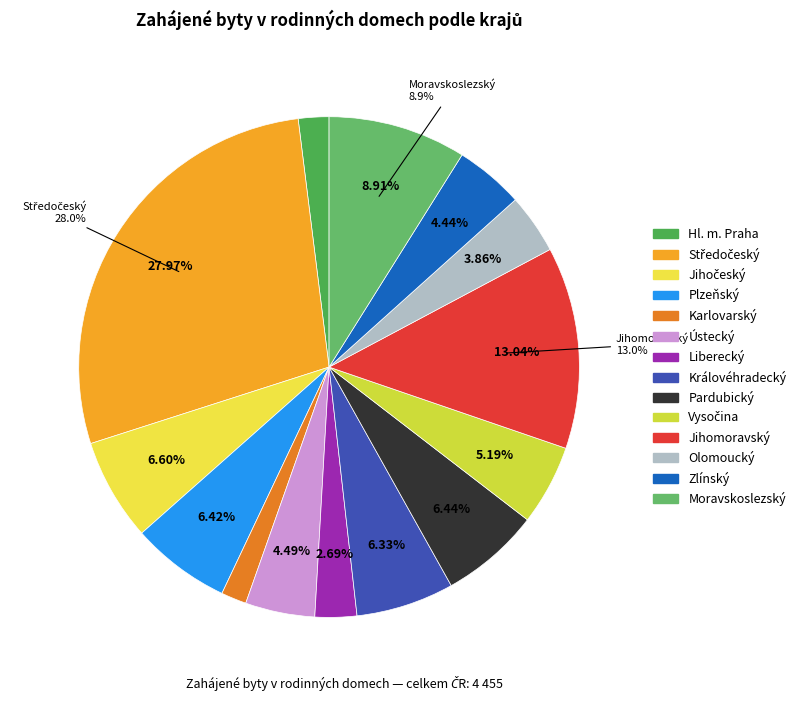

What percentage is the Hl. m. Praha slice, to the nearest percent?

2%